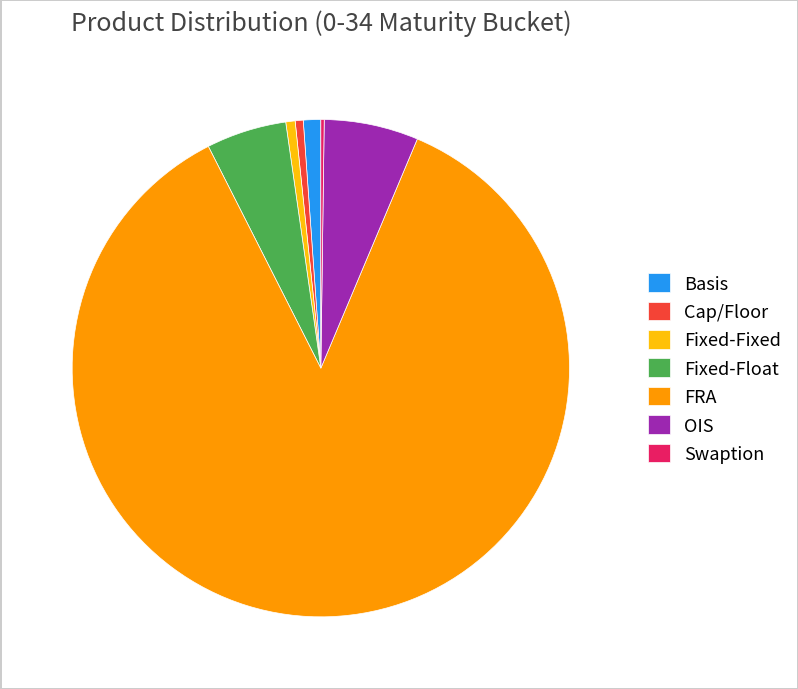

Between FRA and OIS, which is larger?

FRA